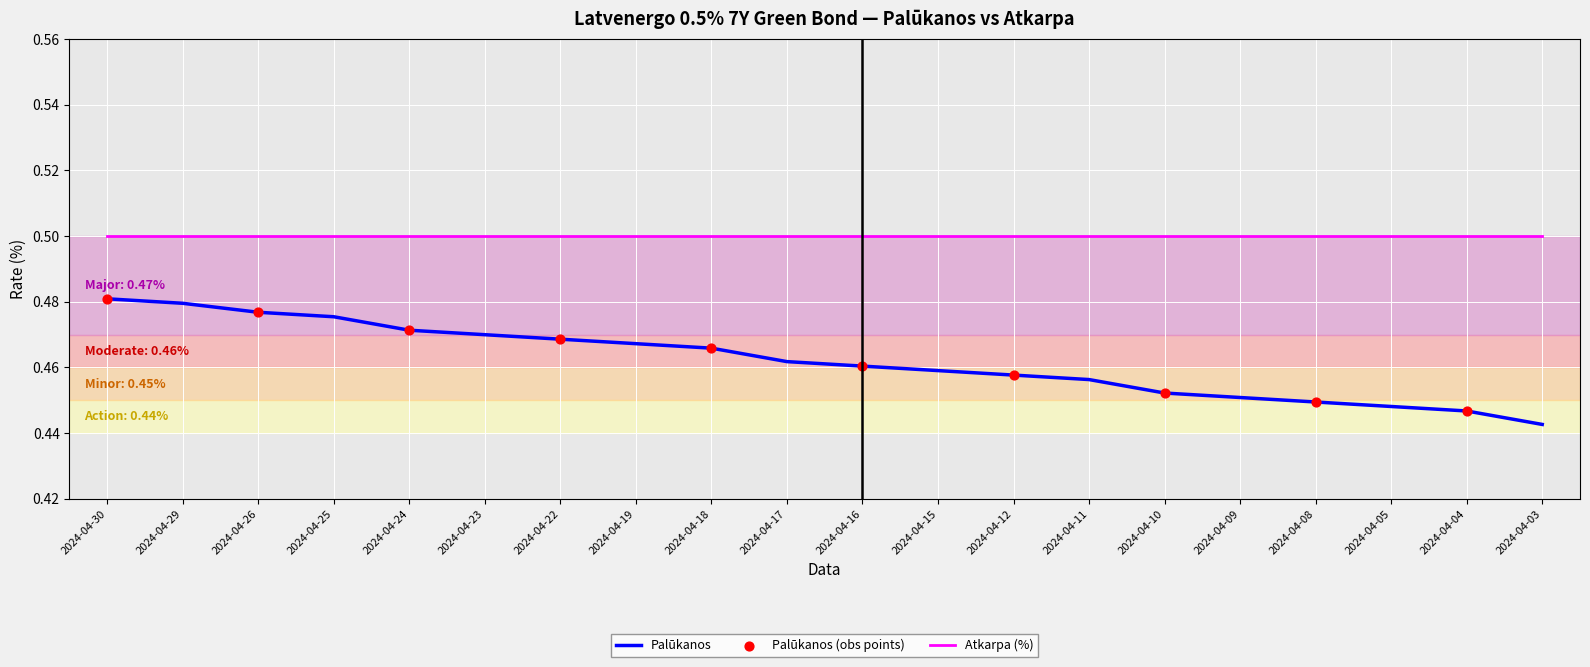

Which series has the widest spread of values?

Palūkanos